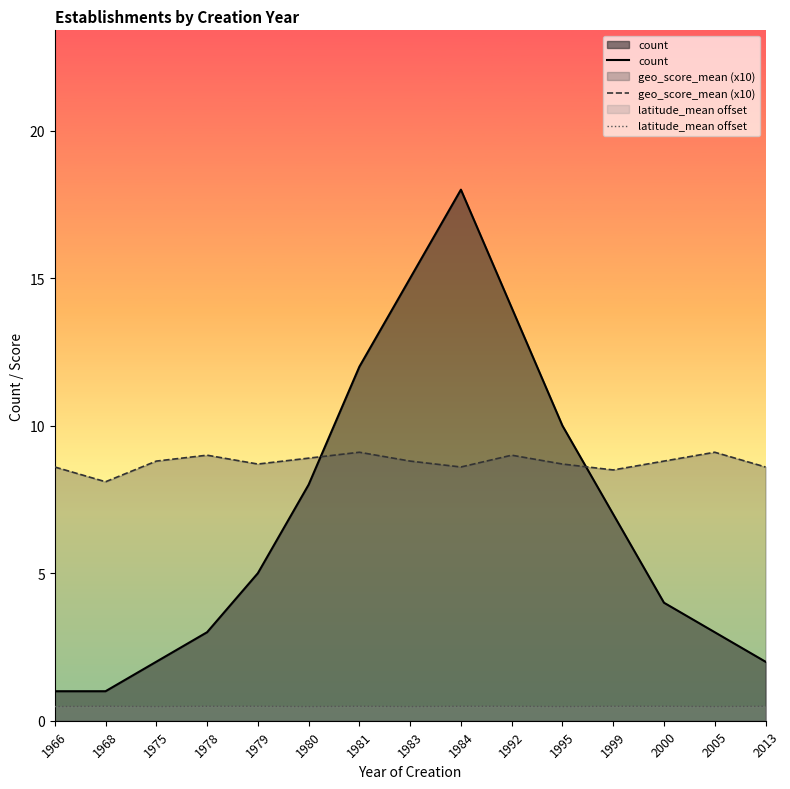

Is the value of count at 1978 greater than the value of latitude_mean offset at 1968?

Yes